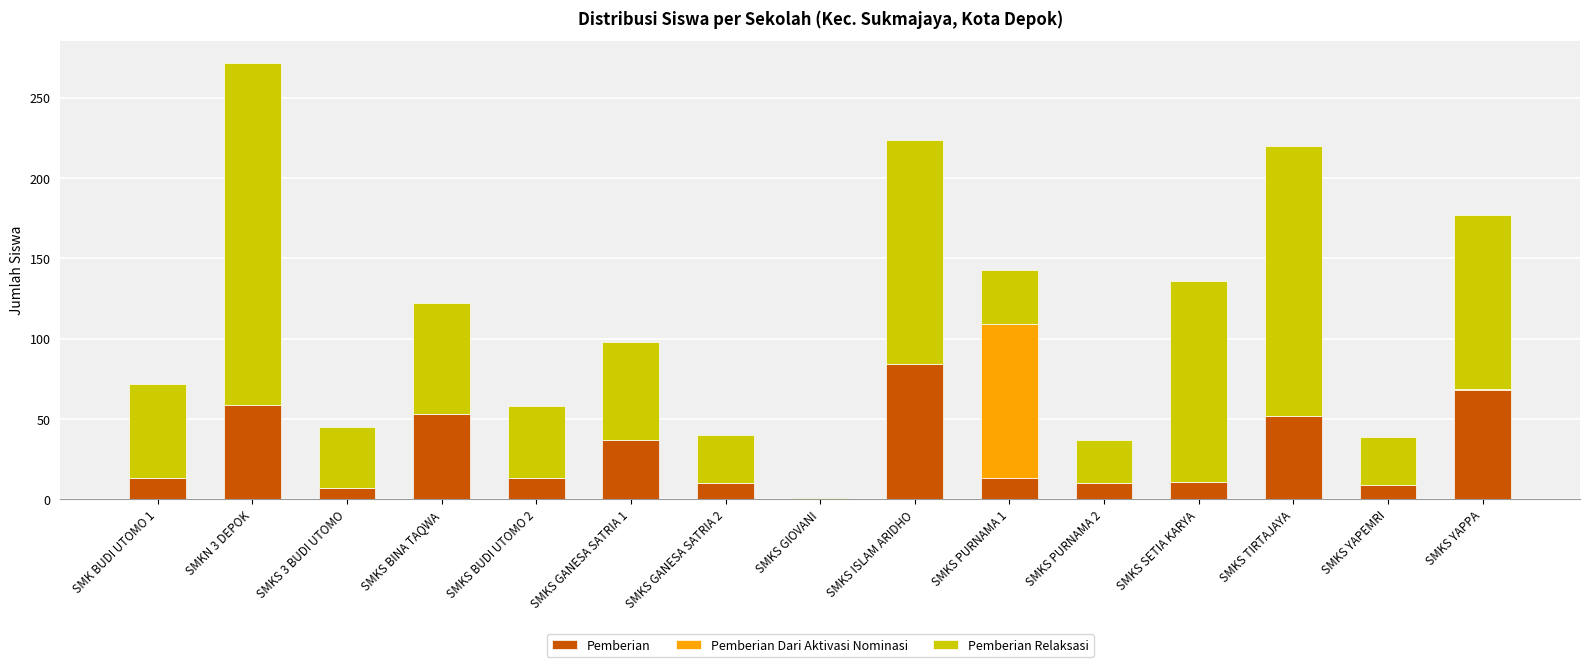

Are the bars grouped side by side (vs. stacked)?

No